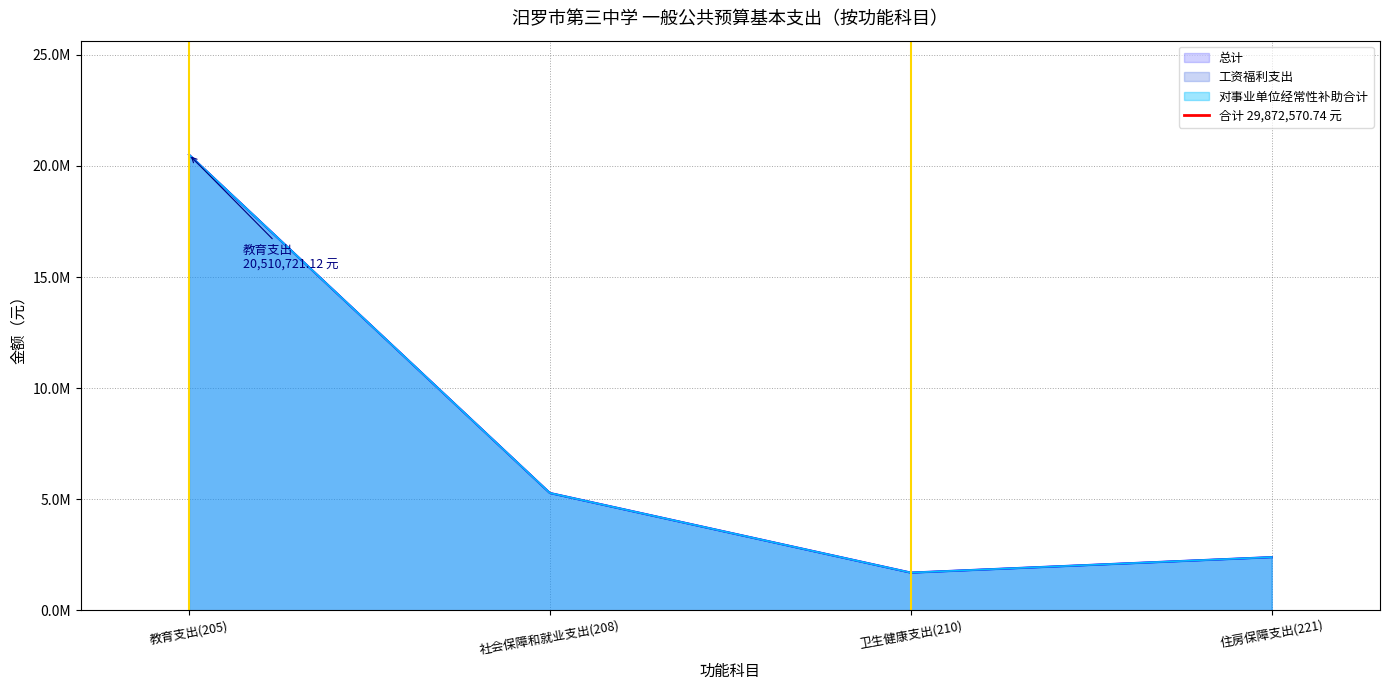

What position from the right is 教育支出(205)?

4